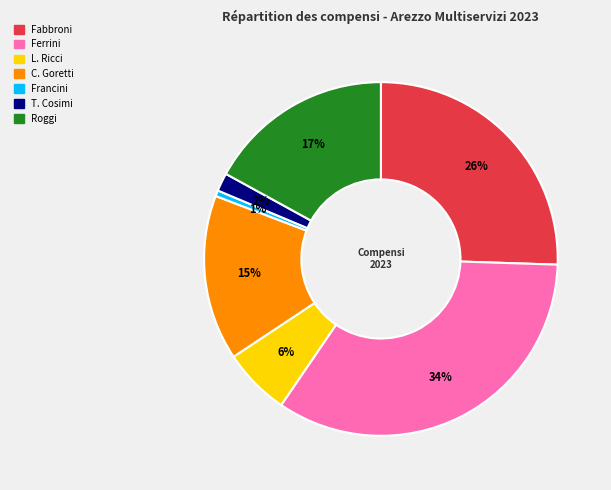

To the nearest percent, what is the difference between the largest and smallest slice percentages?

33%